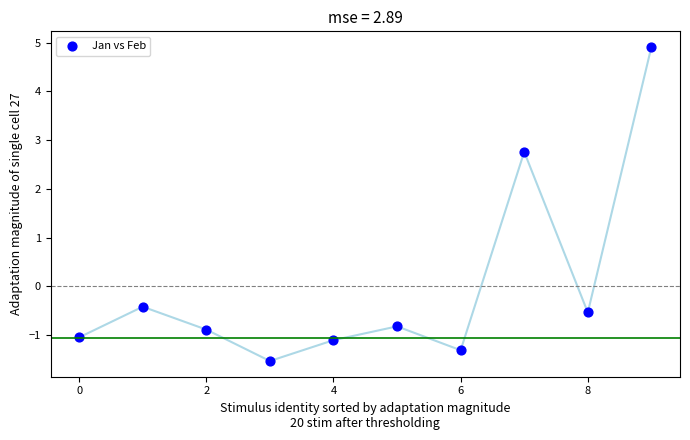

What is the range of Y values (max minus min)?

6.4